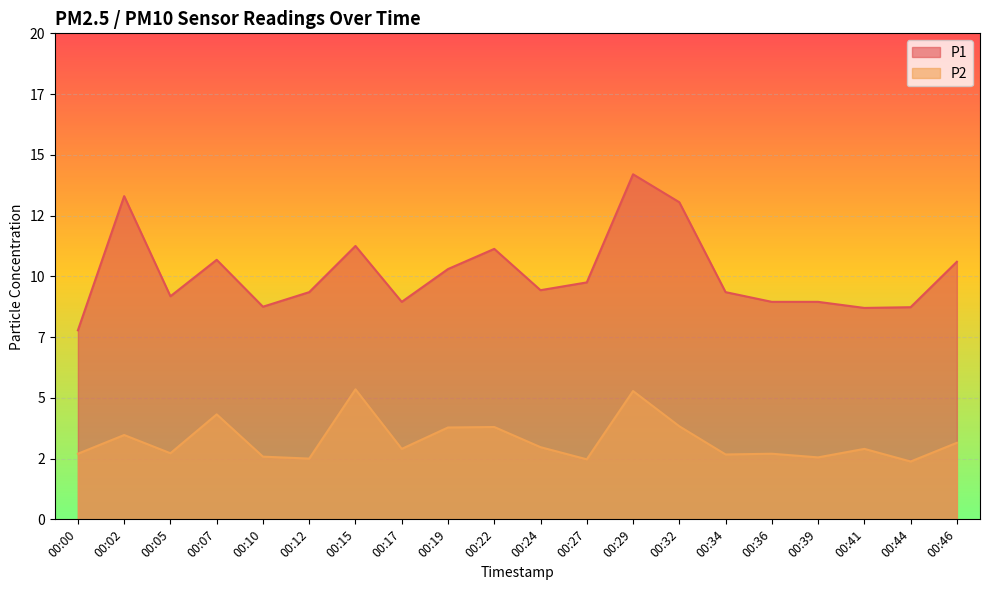

True or false: P1 and P2 intersect in this chart.

False